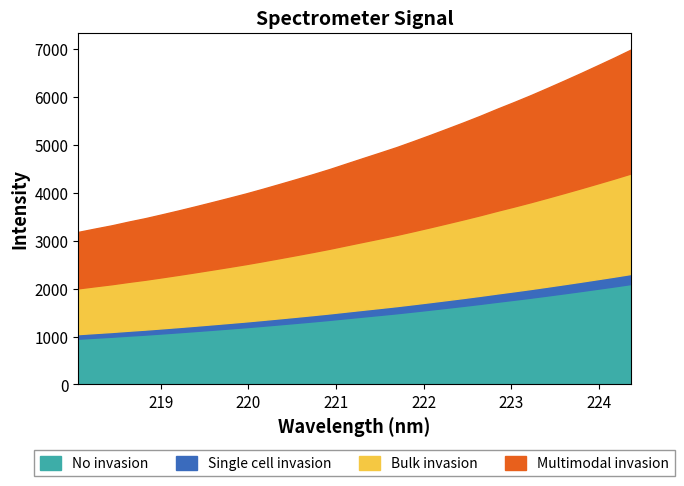

True or false: the data shows 6236.9 at 7.

False